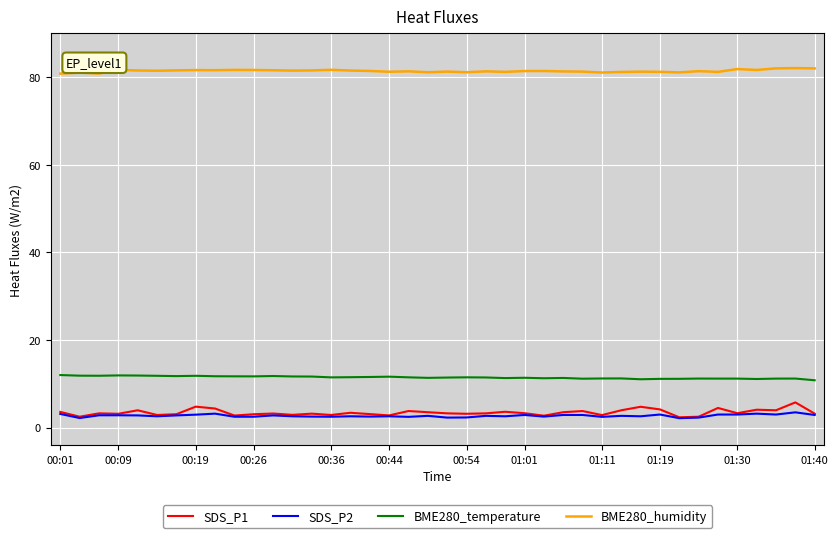

Which series has the largest total across all categories?

BME280_humidity